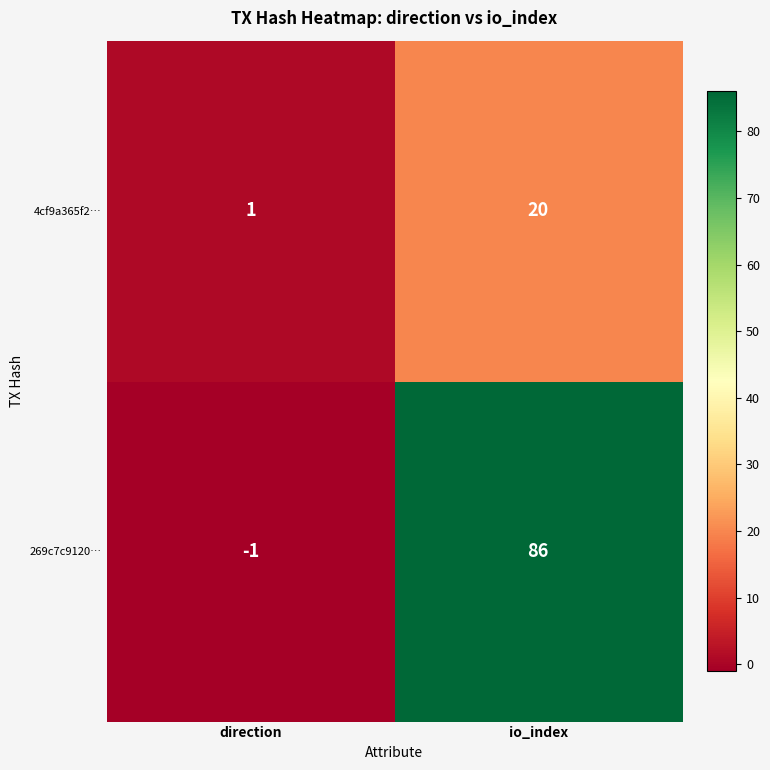

How many series are shown in this chart?

2